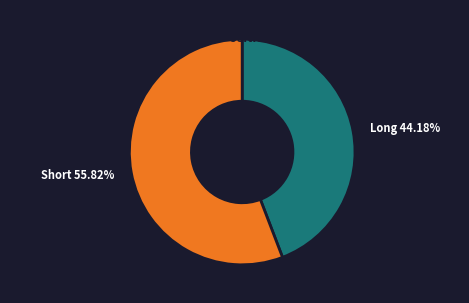

Between Short and Long, which is larger?

Short